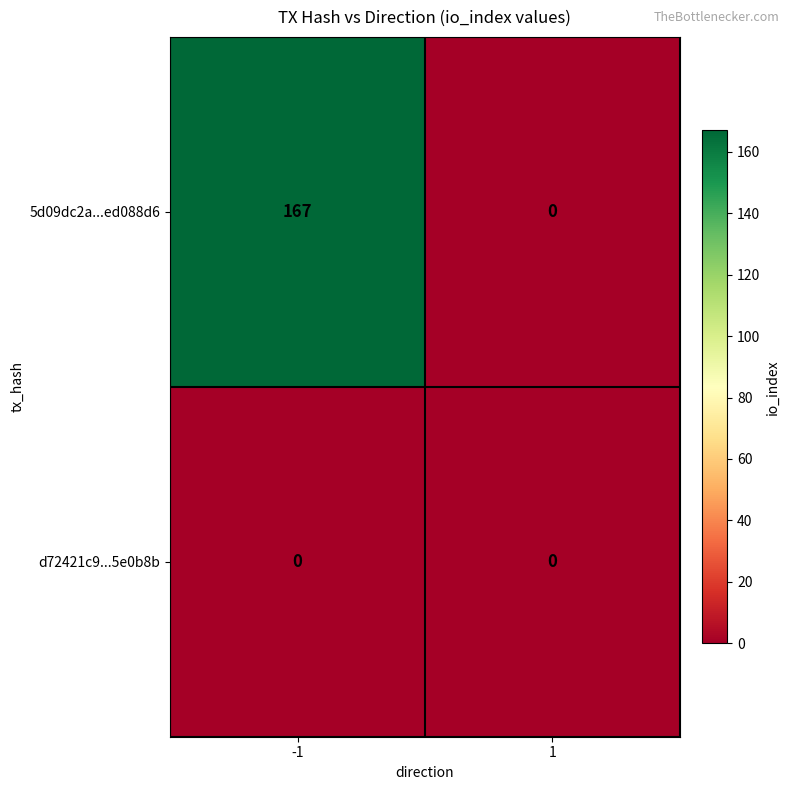

Is it true that d72421c9...5e0b8b equals 0 at -1?

True